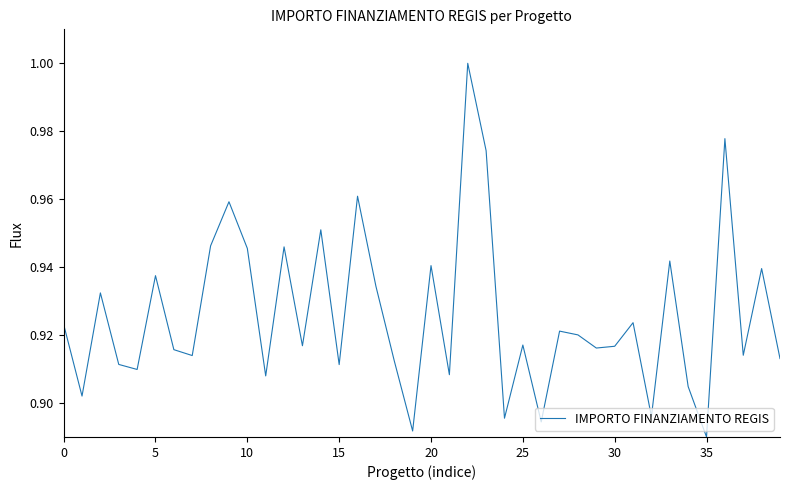

At which category does the chart reach its peak across all series?

22